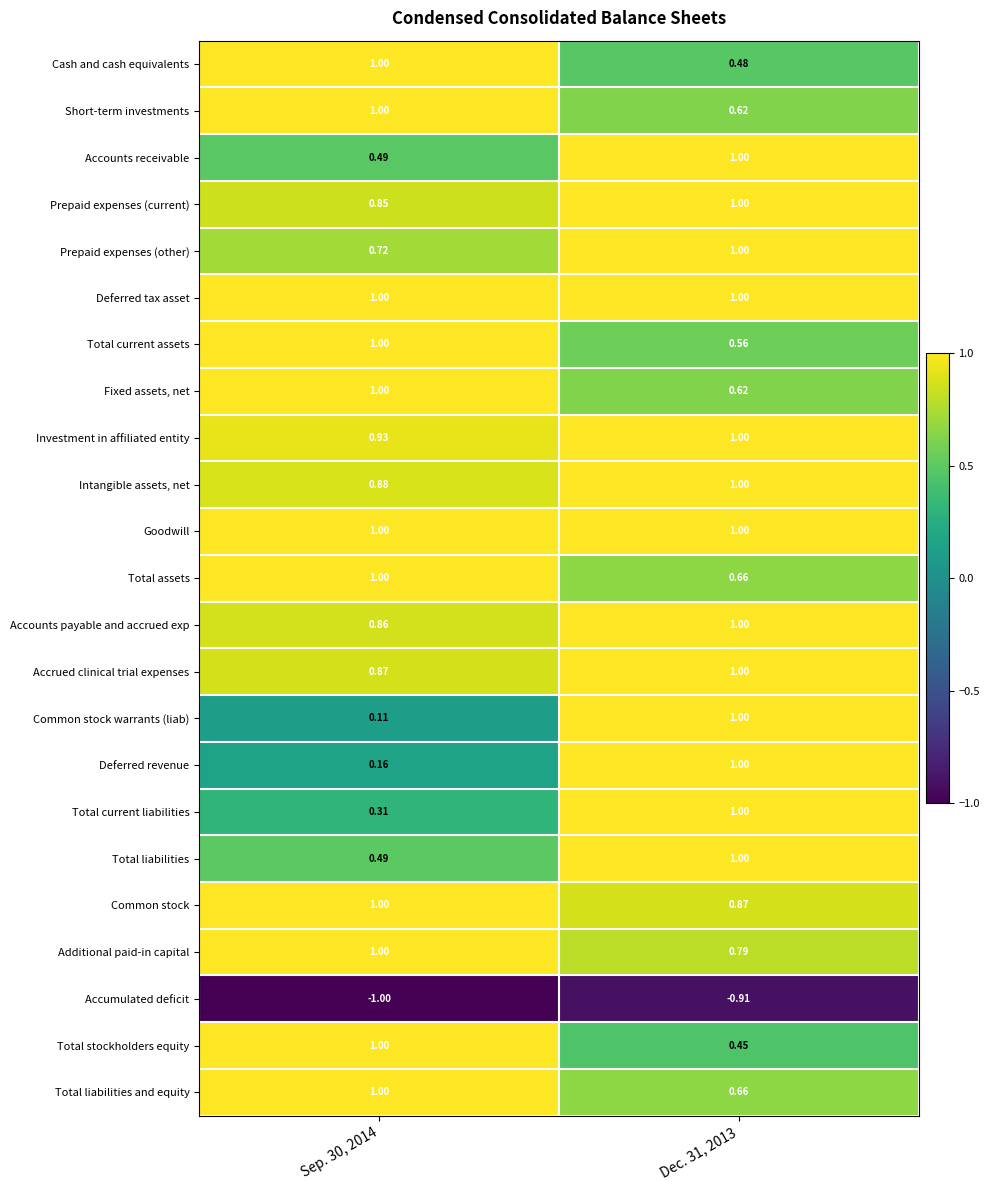

Is the value of Total stockholders equity at Sep. 30, 2014 greater than the value of Common stock at Dec. 31, 2013?

Yes